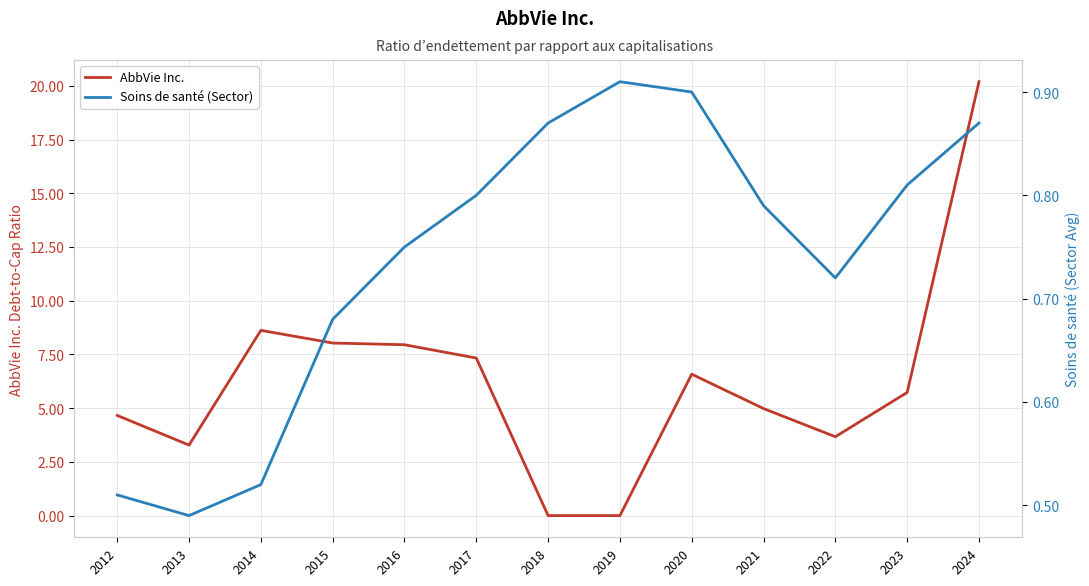

The value of AbbVie Inc. at 2018 is 0.0. True or false?

True